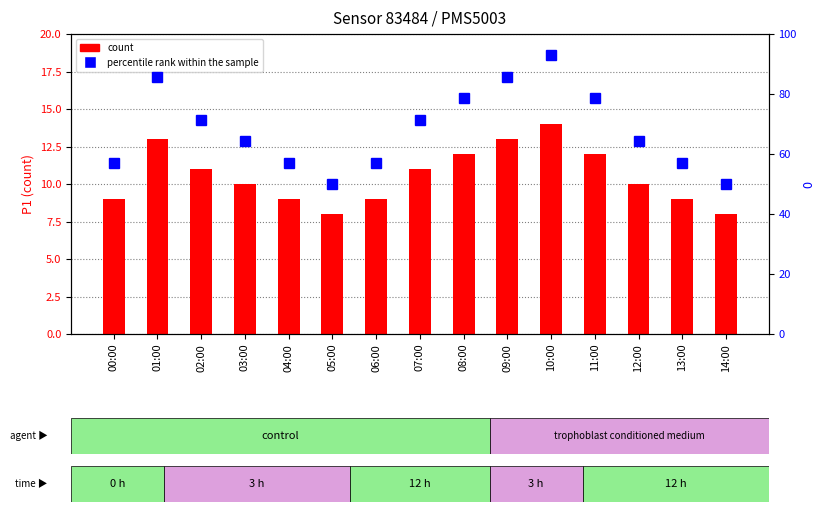

Which series has the largest total across all categories?

percentile rank within the sample